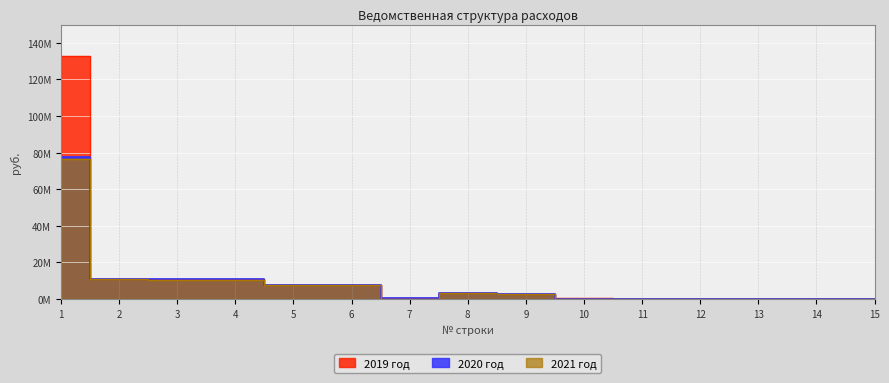

The value of 2021 год at 11 is 42409776.6. True or false?

False